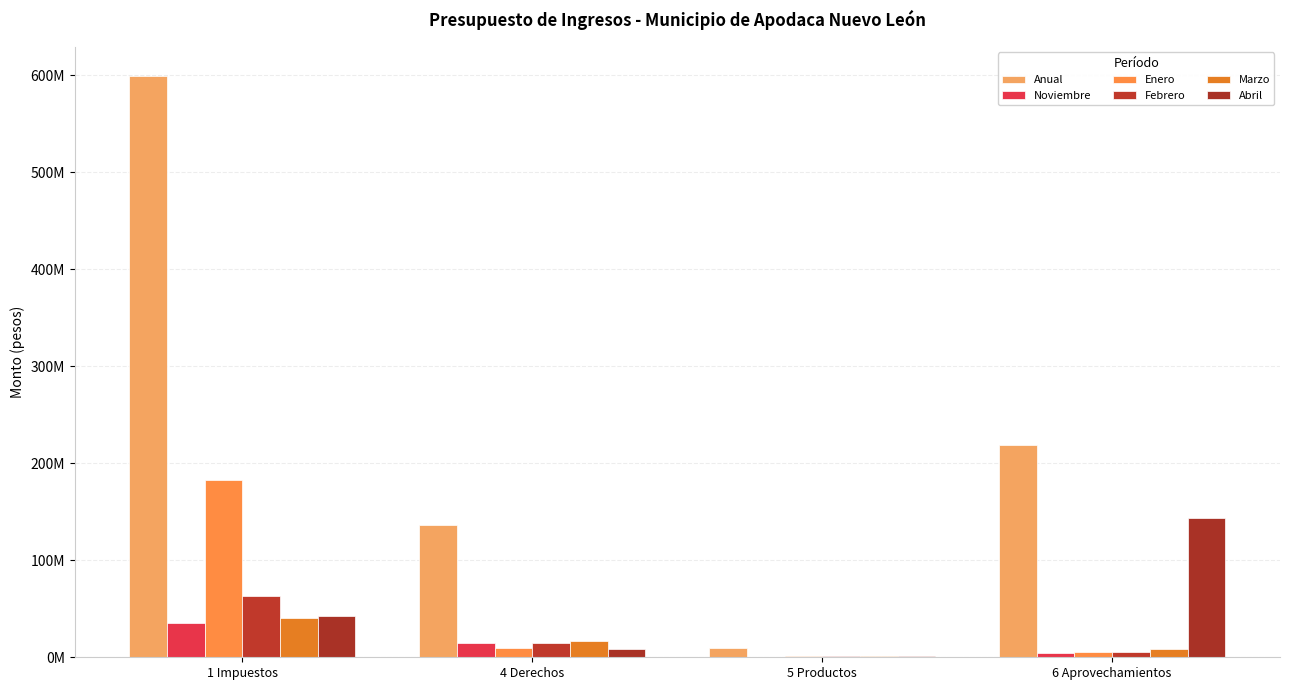

Reading right to left, extract all data points from this chart.

Anual: 218937171	9663988	136593294	599165470
Noviembre: 4919075	489638	14285177	34846777
Enero: 5766947	1051480	9178199	182763925
Febrero: 5954195	912281	14332956	63459603
Marzo: 8741233	894943	16826817	40089914
Abril: 143339482	876237	8933268	42480401